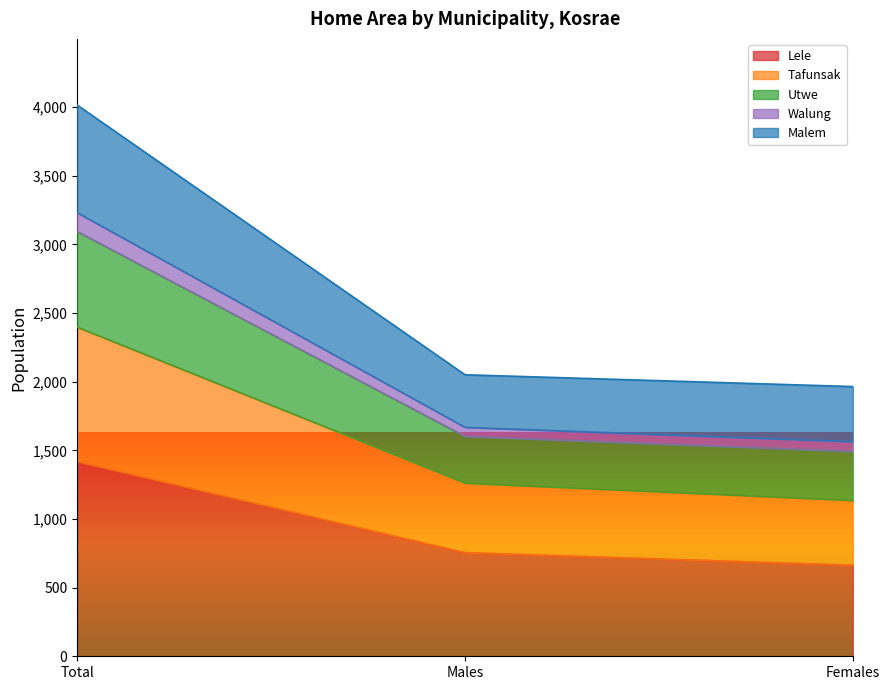

At which category is the sum across all series the highest?

Total